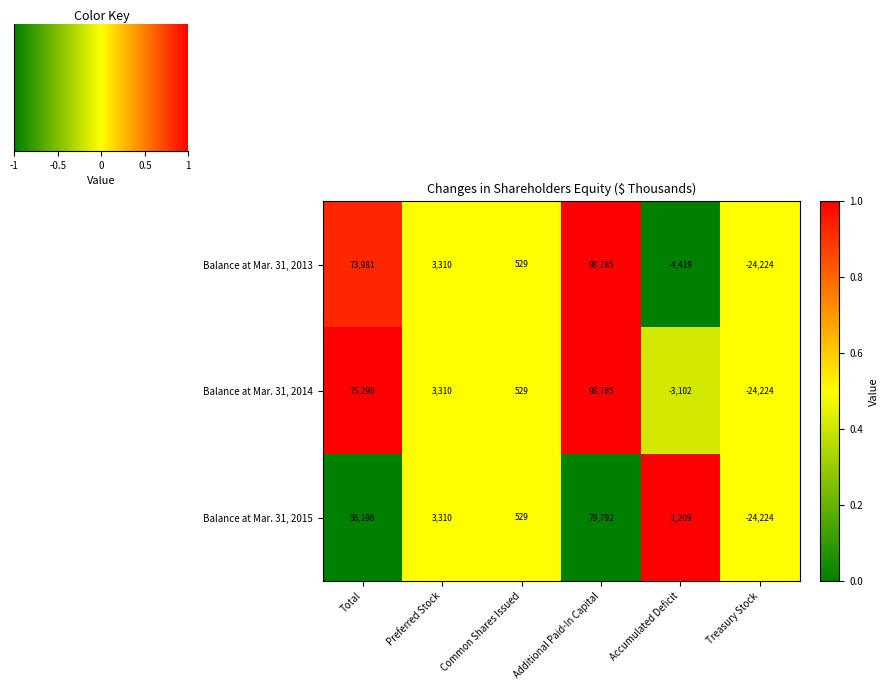

What is the highest value of the Balance at Mar. 31, 2013 series?

98785